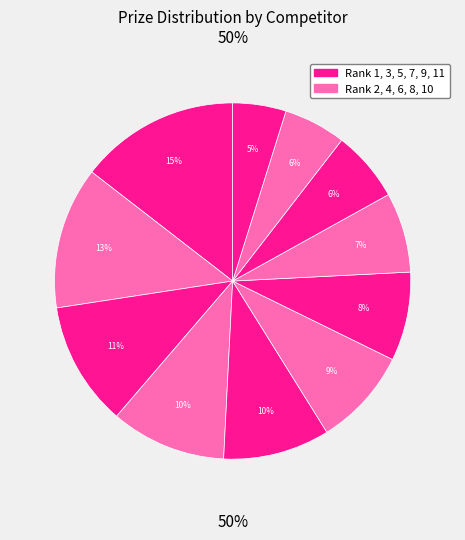

The Delorme Alan and Pidial Chandrakant slice represents 1% of the pie. True or false?

False